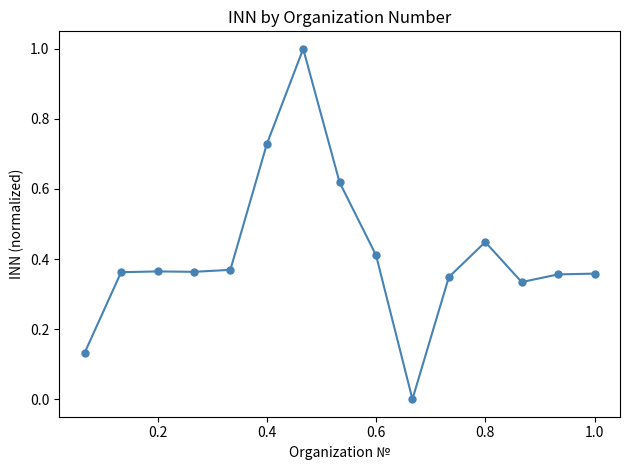

Does the chart display data point markers on the line(s)?

Yes